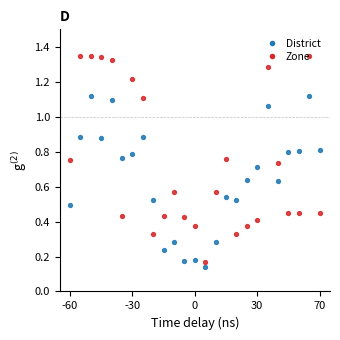

Which series reaches the maximum Y coordinate?

Zone